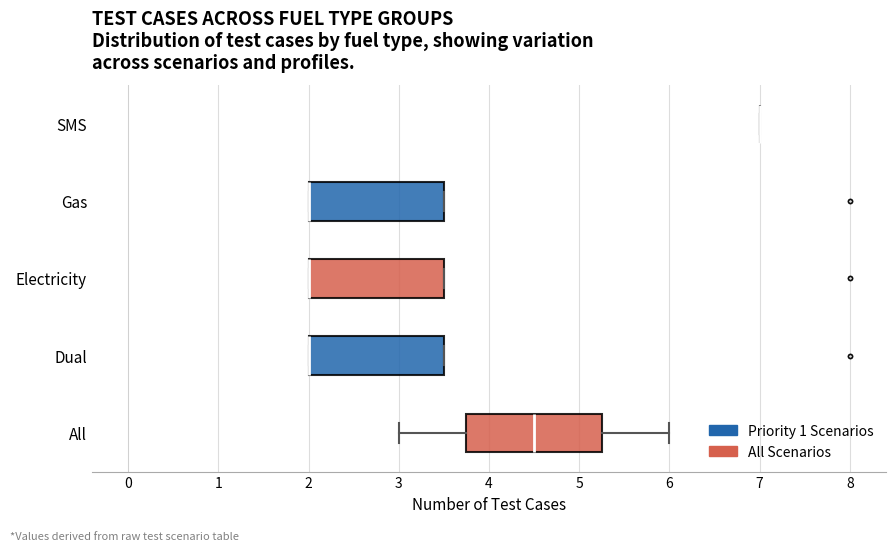

Reading bottom to top, read every box against the x-axis: the position of its median line, the range the box covers, and the ends of its whiskers. The values are not printed on the chart, so give them approximately, as read against the axis.

All: median 4.5, box 3.8 to 5.3, whiskers 3.0 to 6.0
Dual: median 2.0 (drawn on the box's left edge), box 2.0 to 3.5, whiskers 2.0 to 3.5
Electricity: median 2.0 (drawn on the box's left edge), box 2.0 to 3.5, whiskers 2.0 to 3.5
Gas: median 2.0 (drawn on the box's left edge), box 2.0 to 3.5, whiskers 2.0 to 3.5
SMS: box collapsed to a line at 7.0, whiskers 7.0 to 7.0